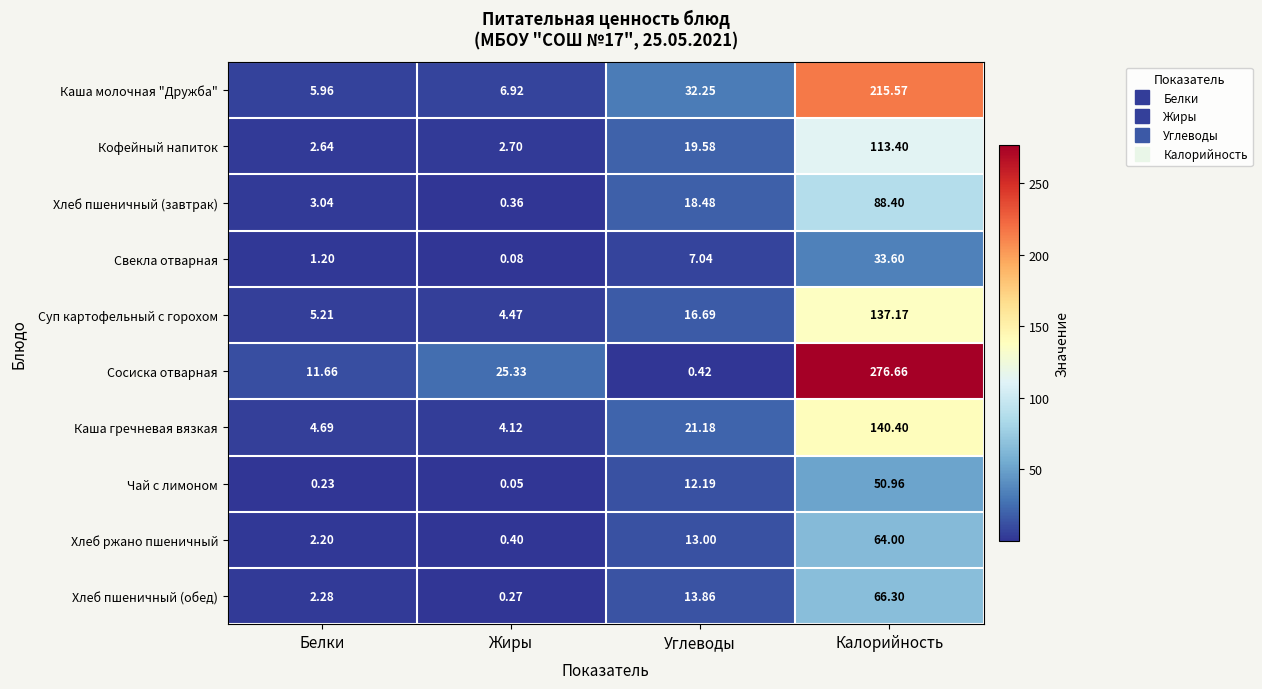

At which category is the sum across all series the highest?

Калорийность